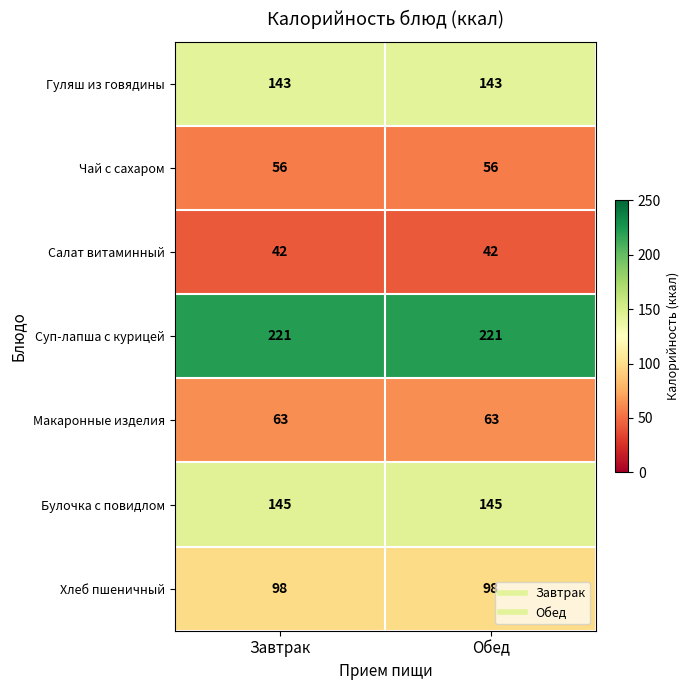

What is the minimum value shown in the chart?

42